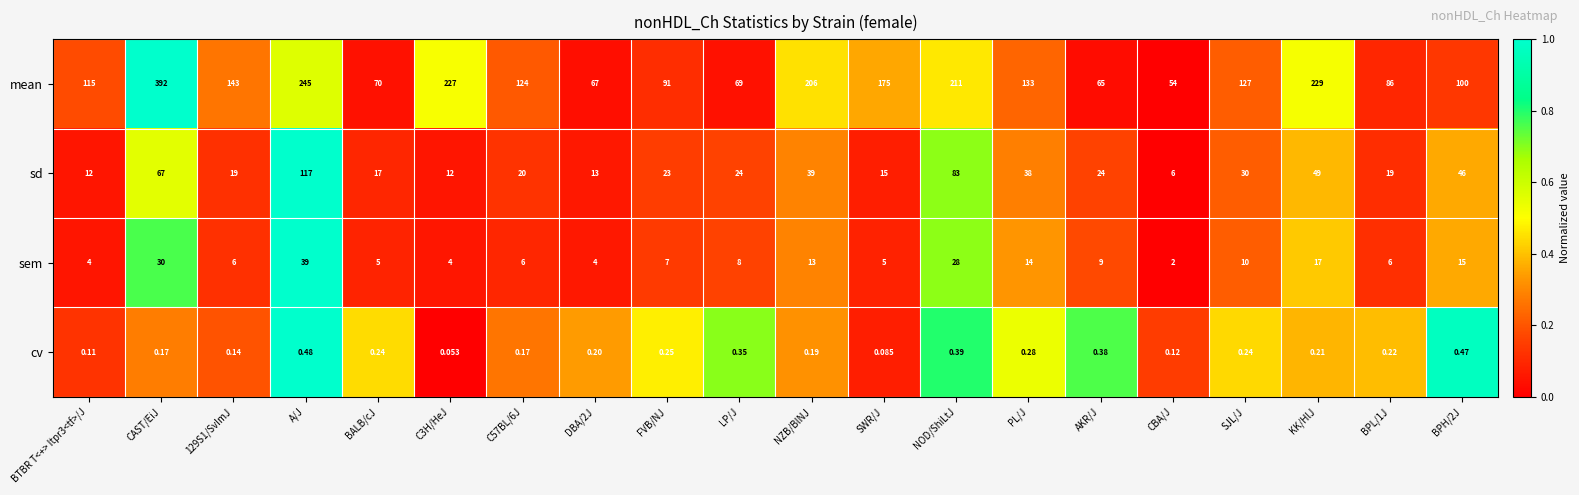

At which label does mean first exceed 127?

CAST/EiJ